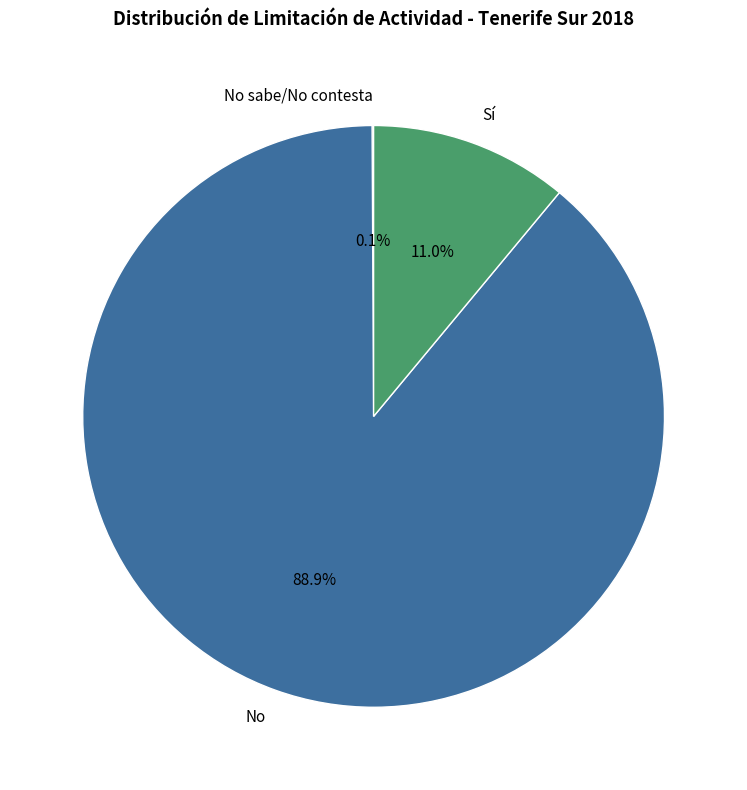

What portion of the pie excludes Sí?

89.0%